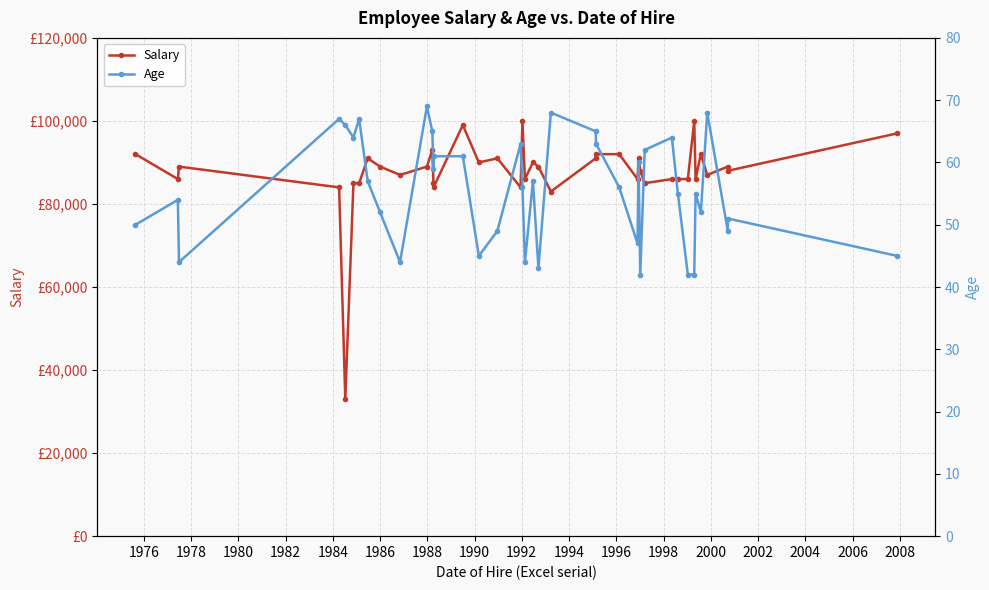

Is the value of Salary at 33 greater than the value of Age at 2004?

Yes